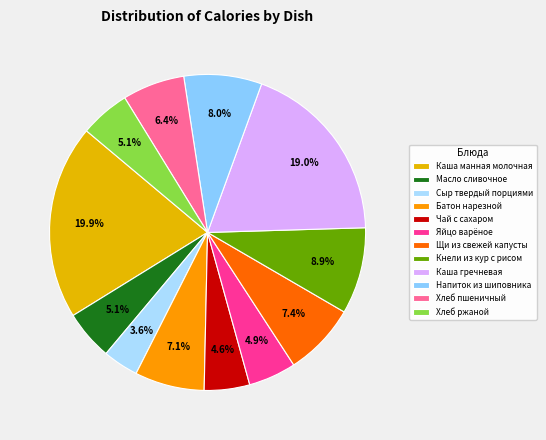

Combined, do Хлеб ржаной and Напиток из шиповника account for over 50%?

No